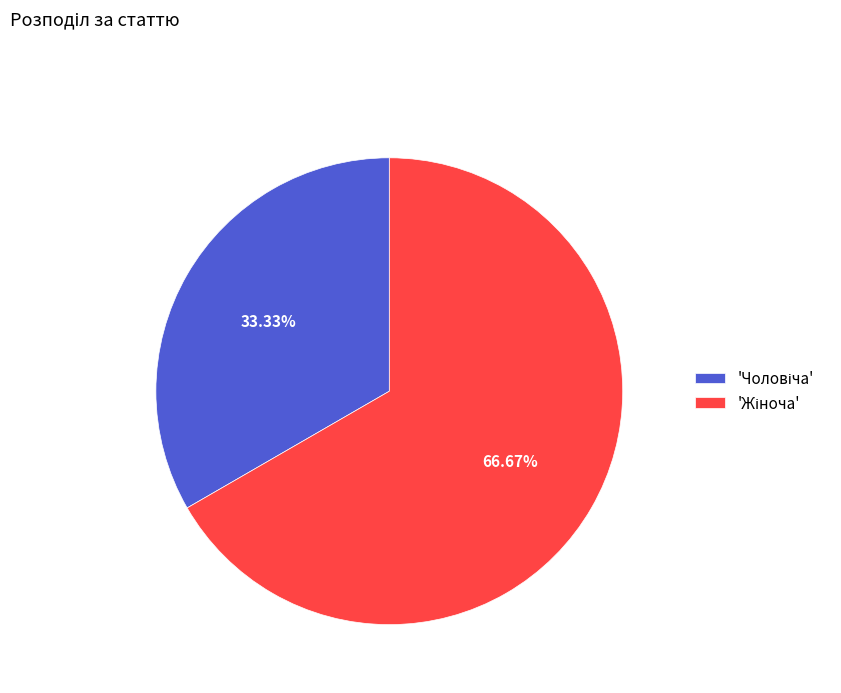

To the nearest percent, what is the average slice percentage?

50%